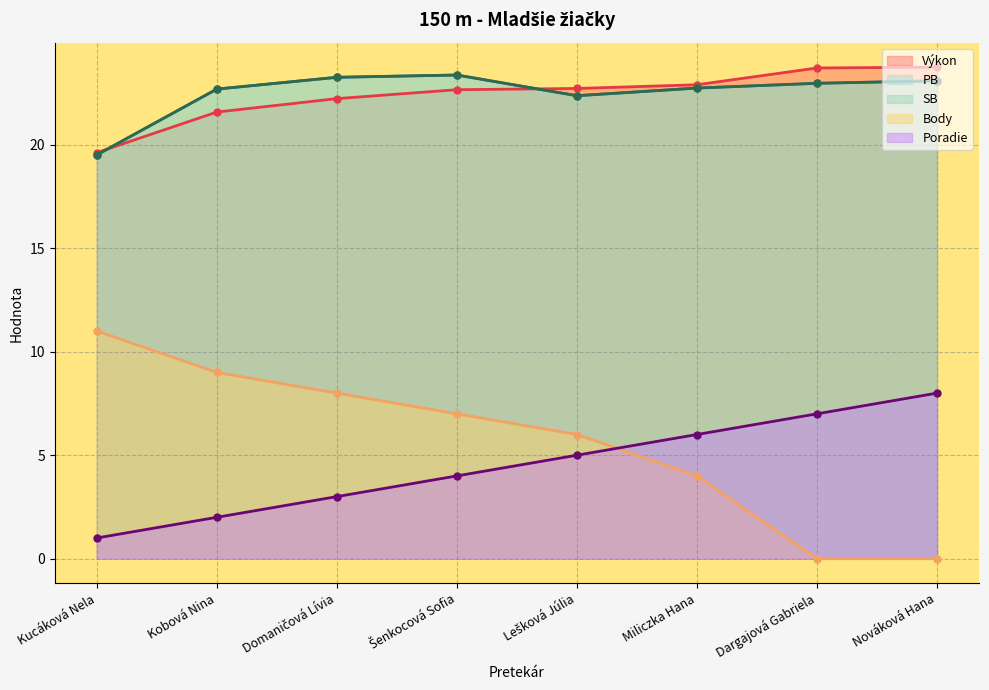

Where does the Poradie series first go above 5?

Miliczka Hana